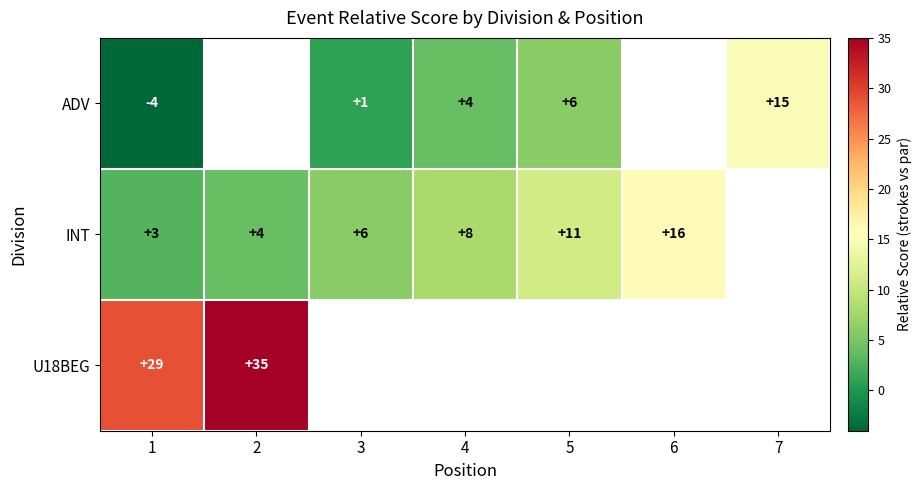

What is the difference between the INT values at 4 and 2?

4